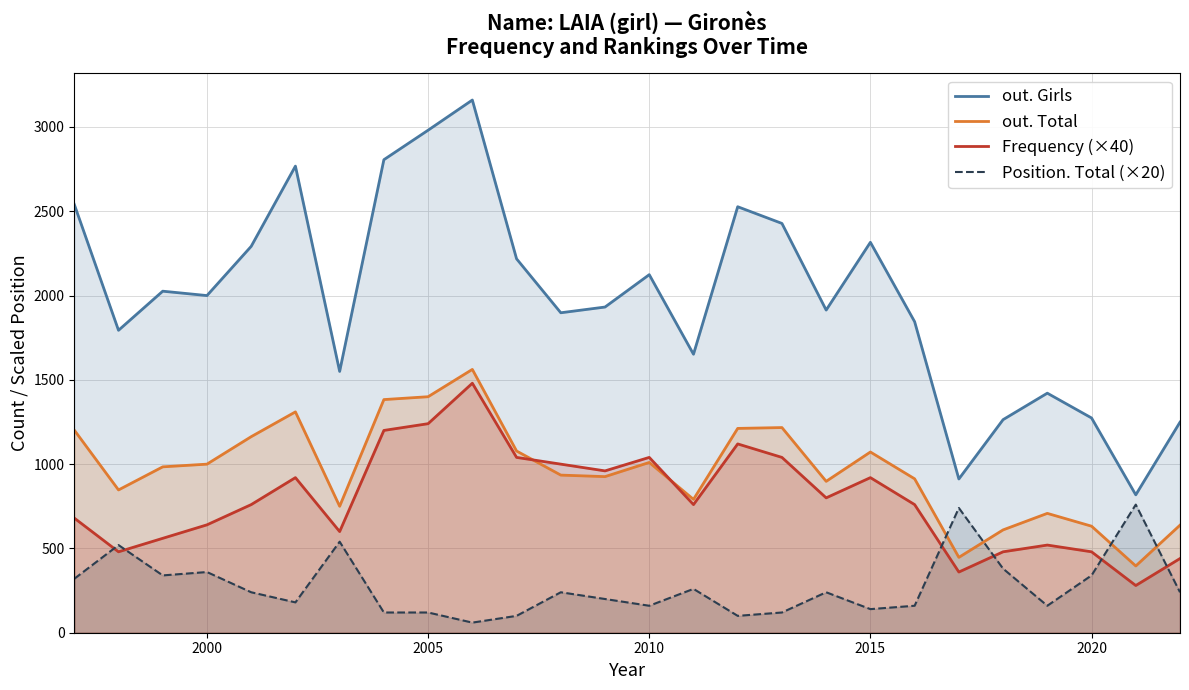

In Frequency (×40), how many points are higher than both neighbors (excluding endpoints)?

6